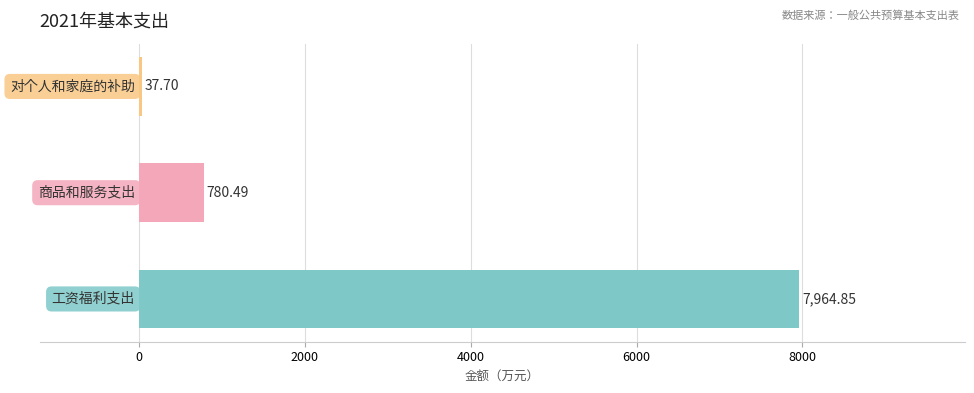

What is the sum of all values?

8783.0